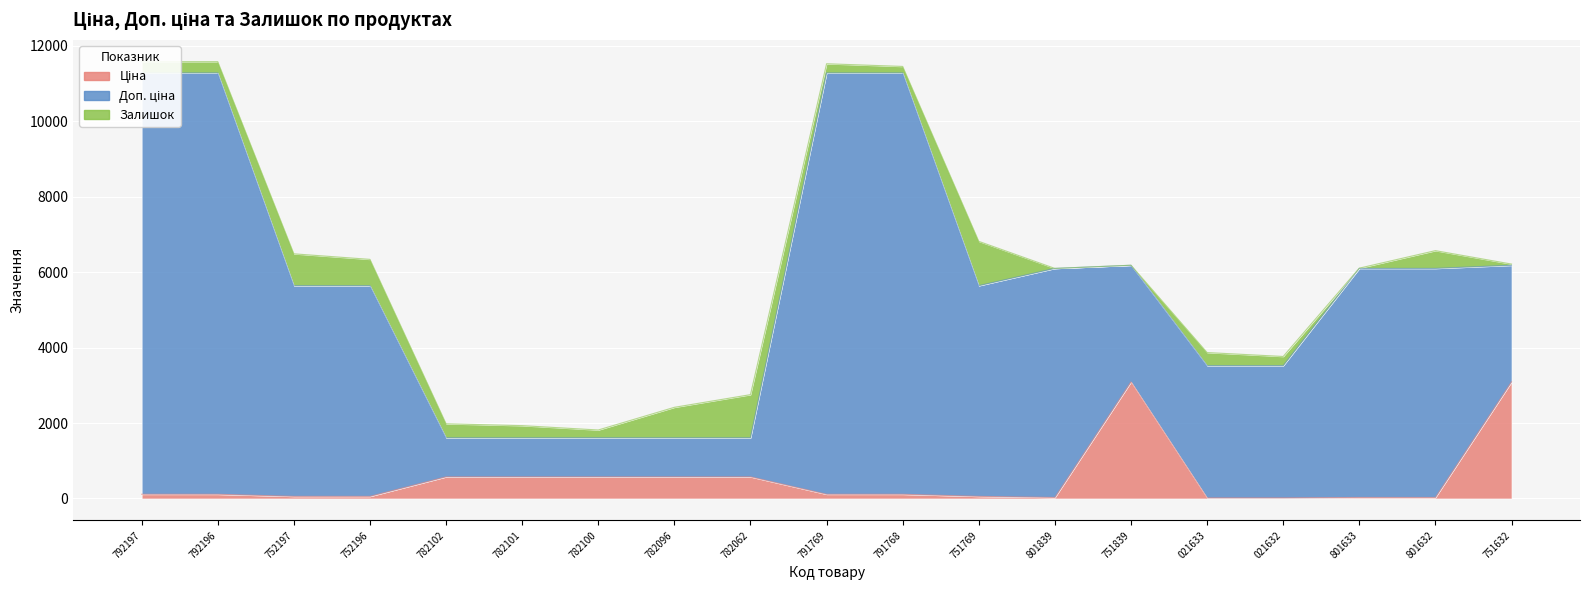

True or false: Залишок and Доп. ціна intersect in this chart.

True